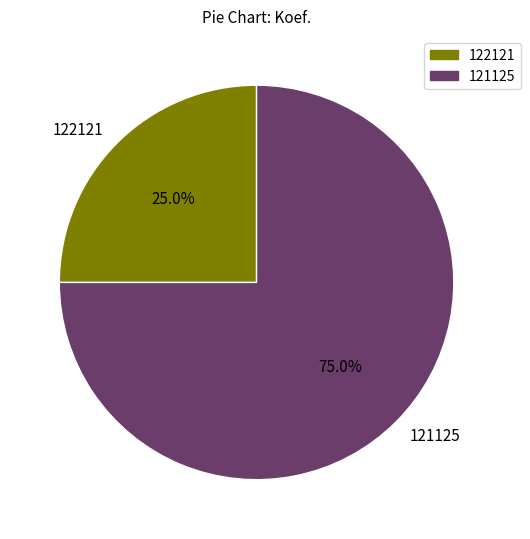

What percentage is NOT represented by 122121?

75.0%